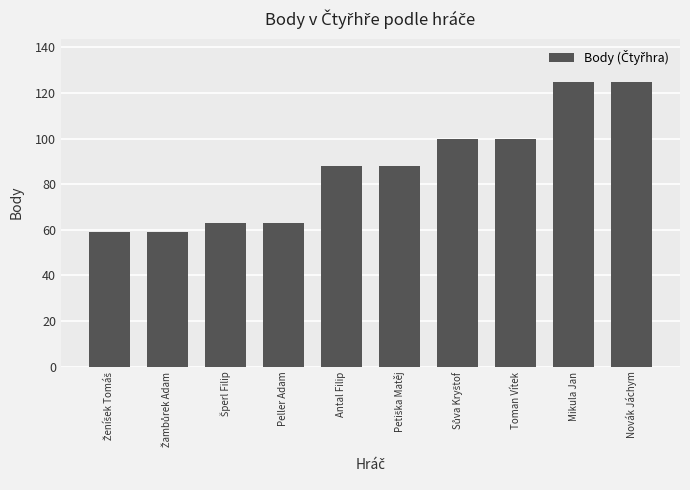

What is the ratio of the value at Antal Filip to the value at Toman Vítek?

0.9